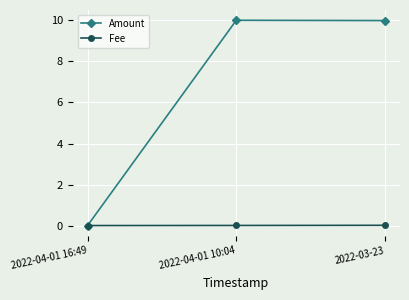

How many data points in Amount are less than 9?

1